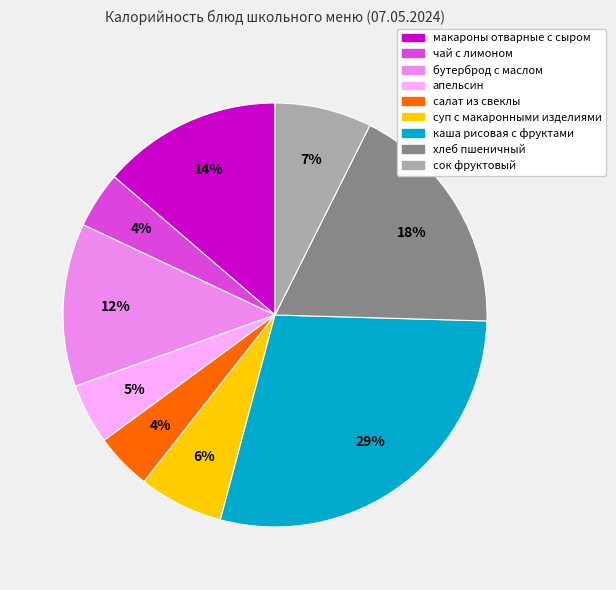

Do суп с макаронными изделиями and макароны отварные с сыром together represent more than half of the pie?

No